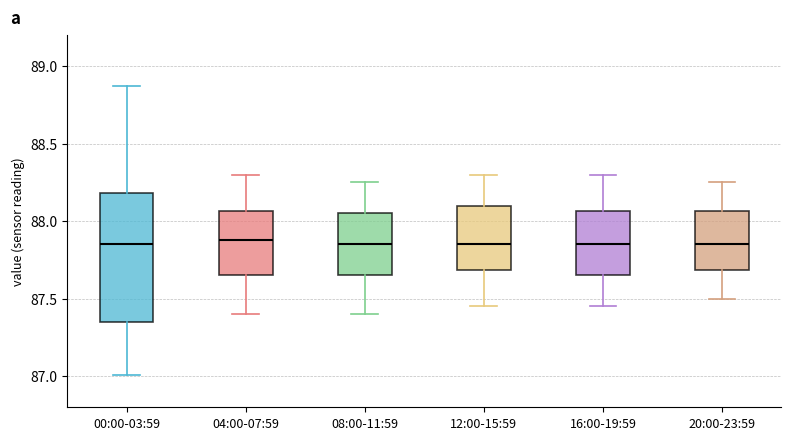

Which box is the tallest, from its lower edge to its upper edge?

00:00-03:59